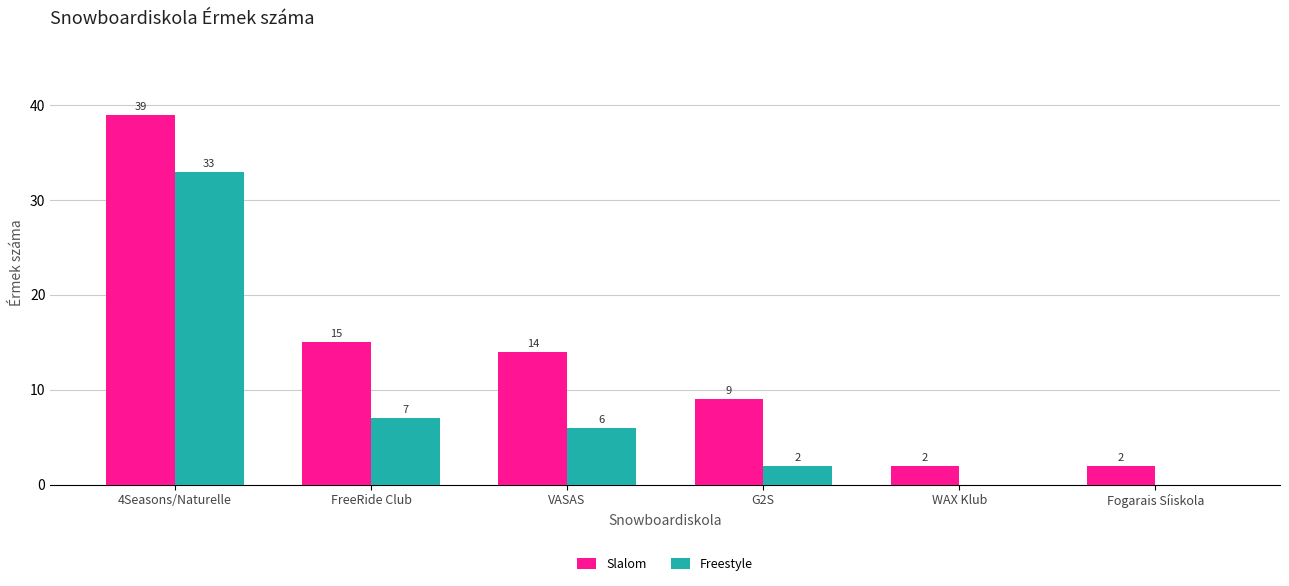

Which series has the largest range (max minus min)?

Slalom